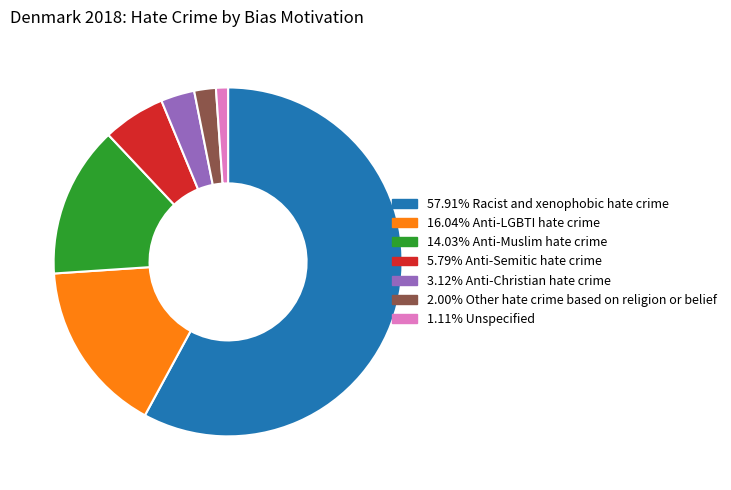

Is the sum of 1.11% Unspecified and 16.04% Anti-LGBTI hate crime greater than half?

No